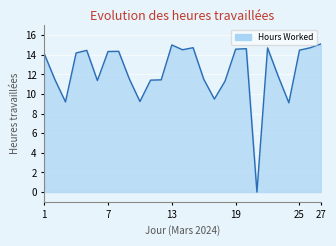

What is the maximum value shown in the chart?

15.1